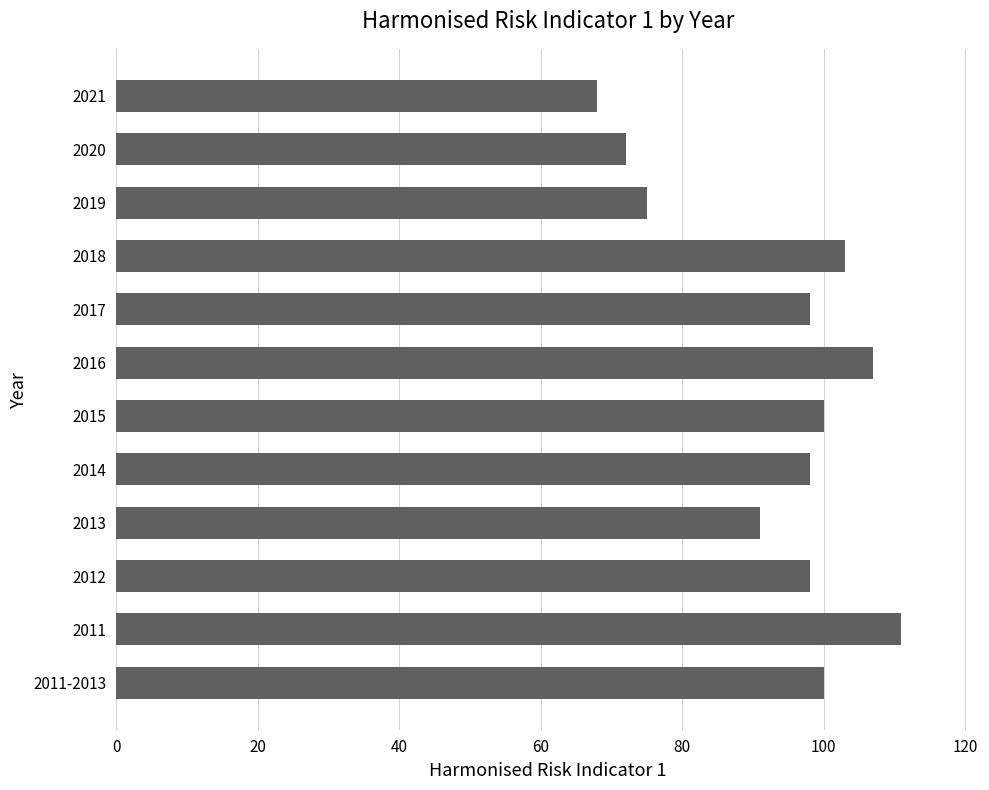

Read the value at 2020.

72